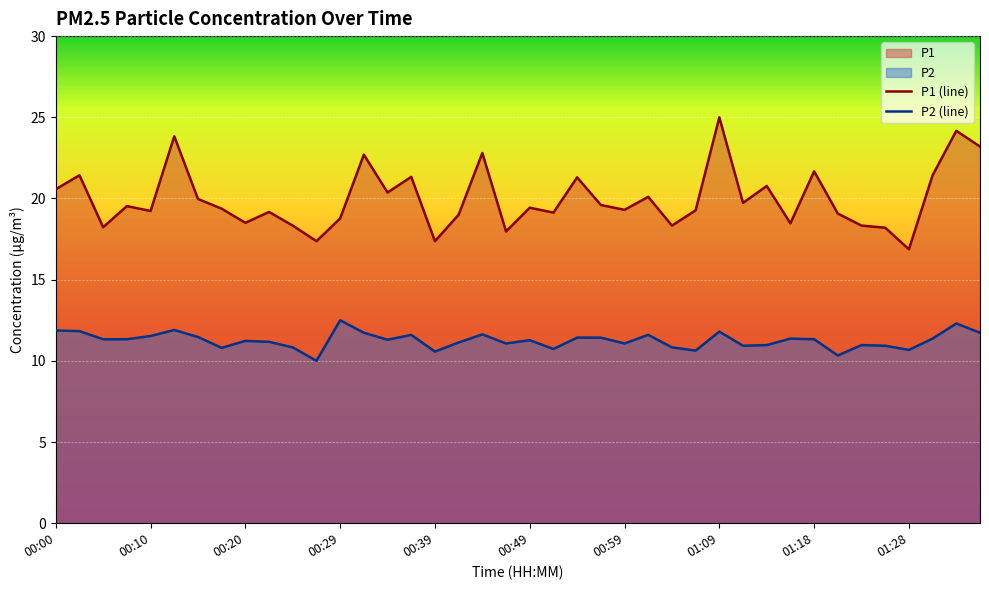

Which series has the widest spread of values?

P1 (line)